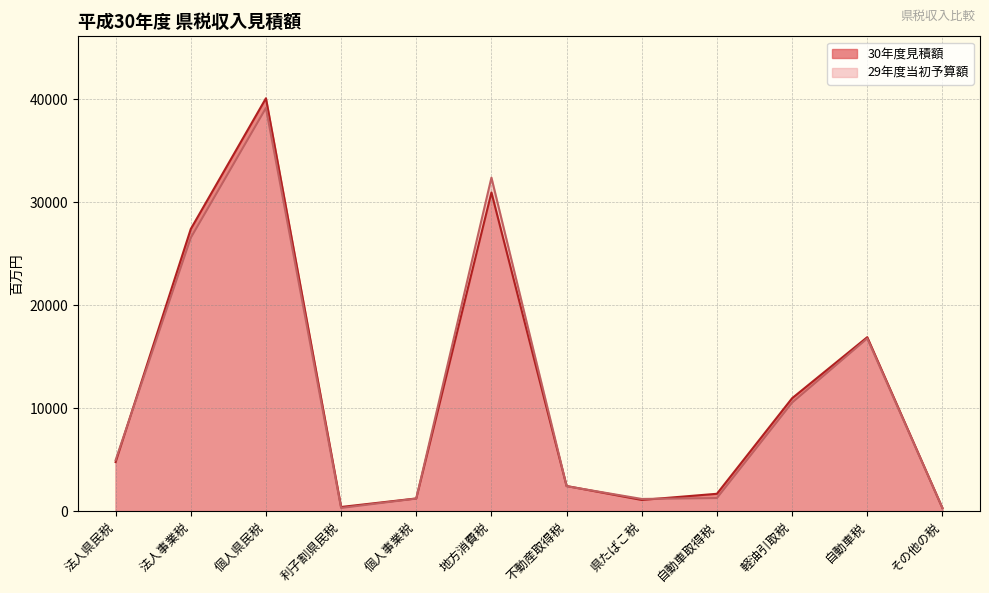

At which category is the sum across all series the highest?

個人県民税